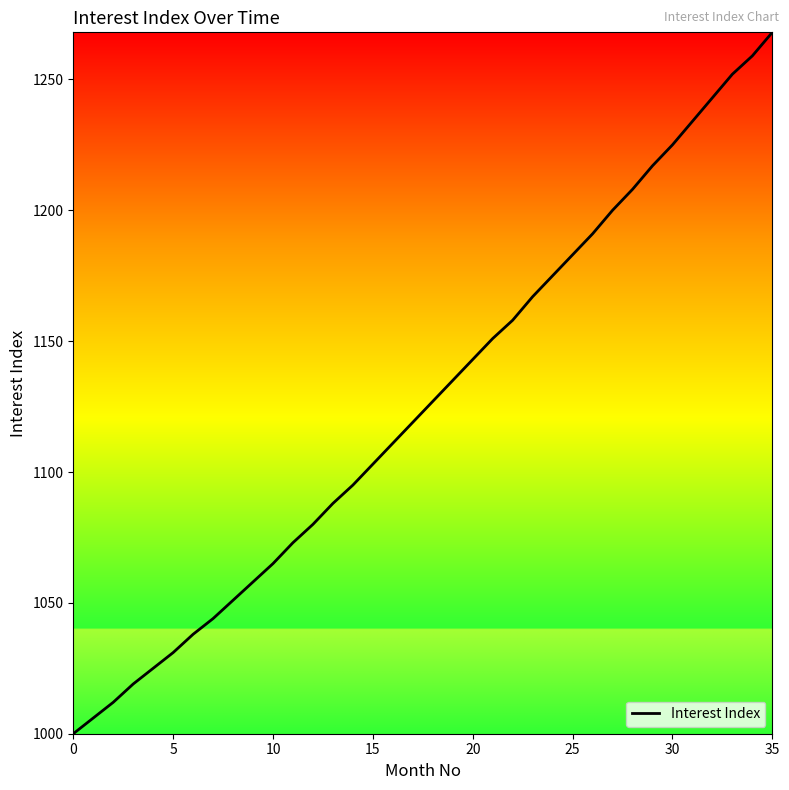

What is the smallest value displayed?

1000